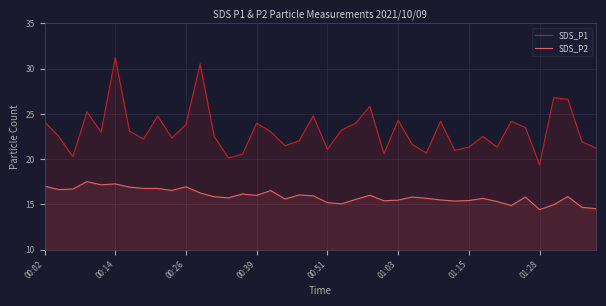

Which series has the largest range (max minus min)?

SDS_P1